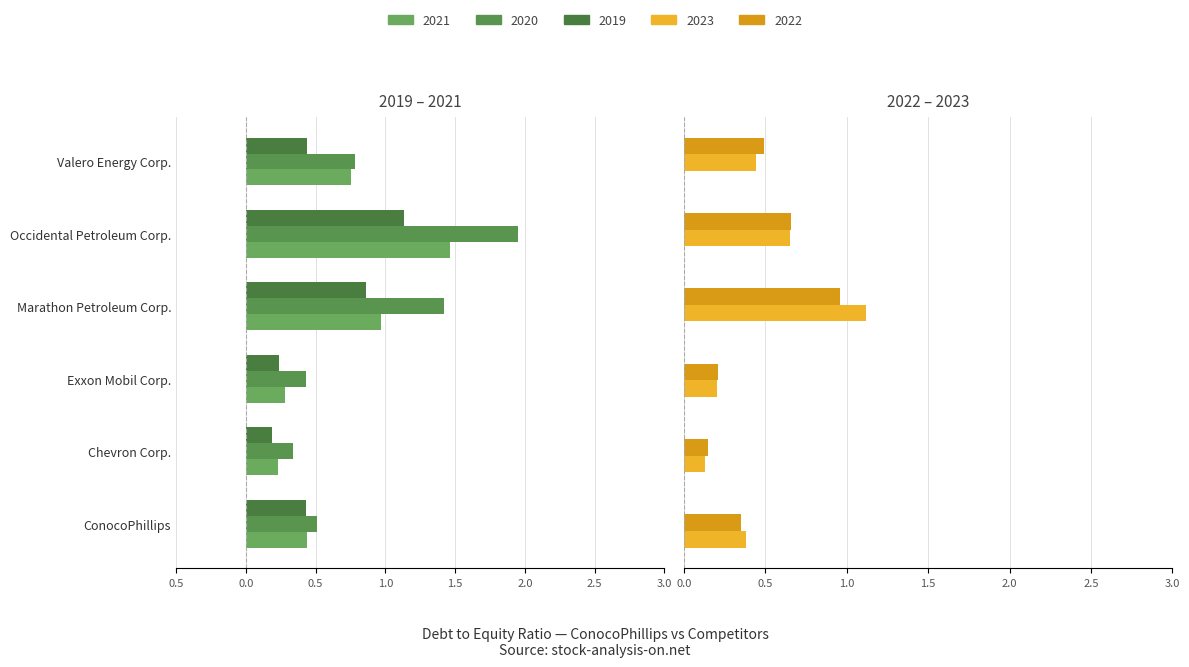

Is it true that 2020 equals -0.5 at Chevron Corp.?

False